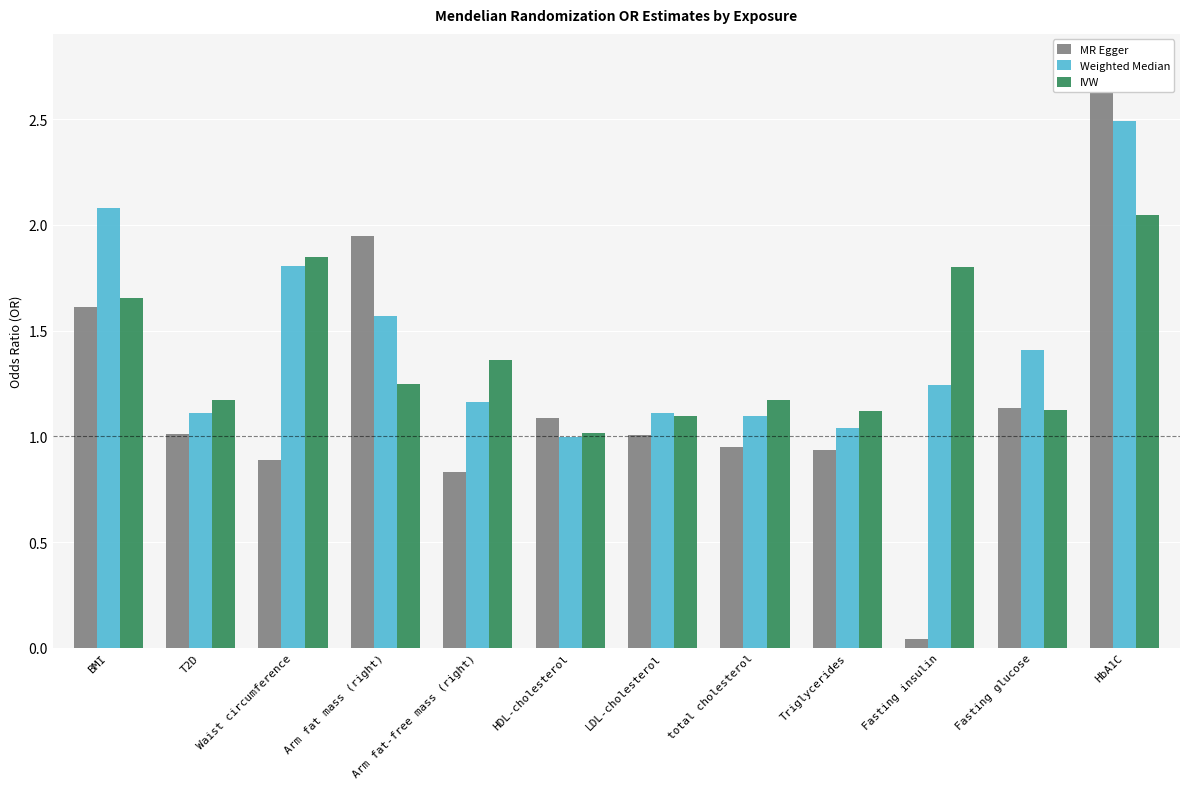

How many groups of bars are there?

12